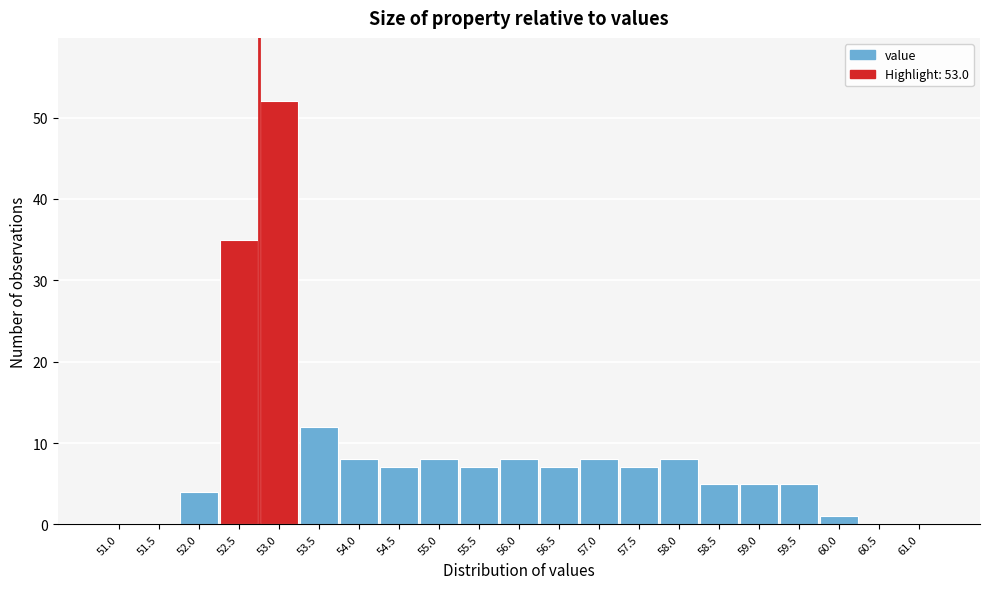

Reading right to left, list all the values displayed in this chart.

61.0=0	60.5=0	60.0=1	59.5=5	59.0=5	58.5=5	58.0=8	57.5=7	57.0=8	56.5=7	56.0=8	55.5=7	55.0=8	54.5=7	54.0=8	53.5=12	53.0=52	52.5=35	52.0=4	51.5=0	51.0=0